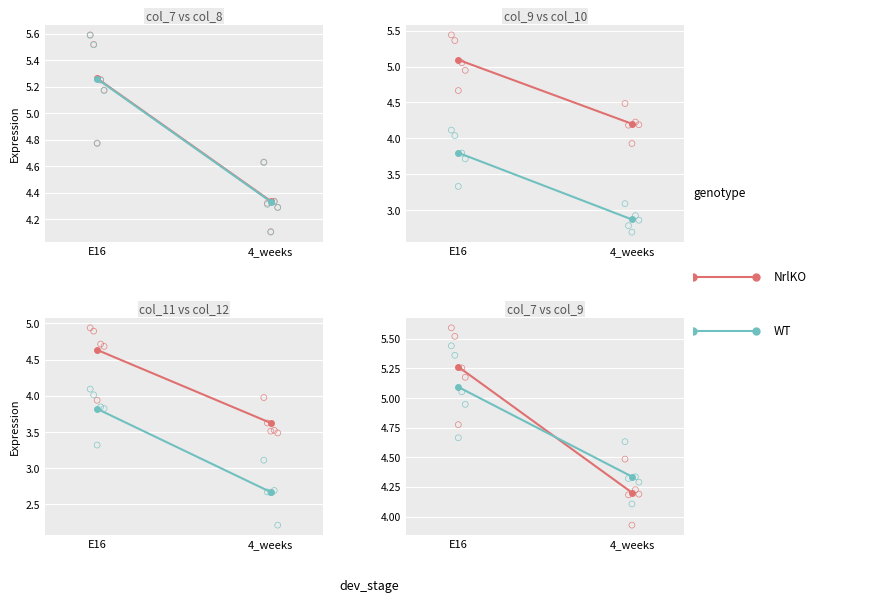

Which series contains the lowest Y value?

WT